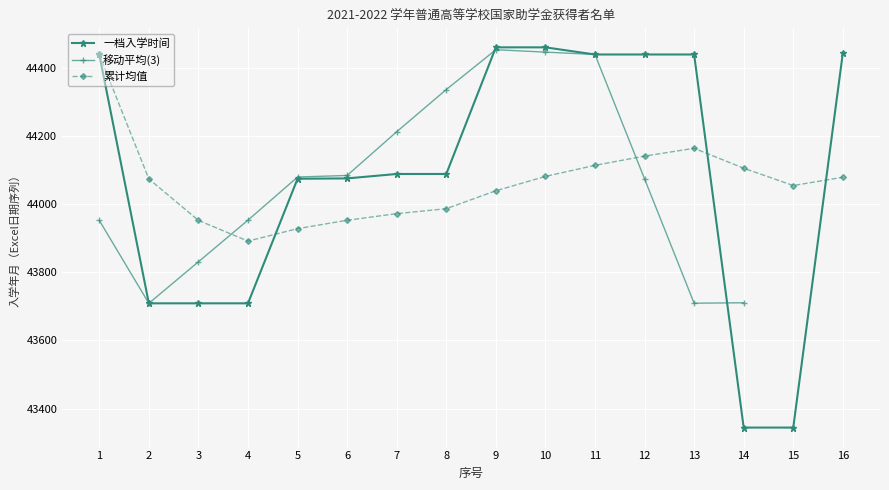

Reading left to right, what are all the values shown in this chart?

44440	43709	43709	43709	44075	44076	44089	44089	44461	44461	44440	44440	44440	43344	43344	44444